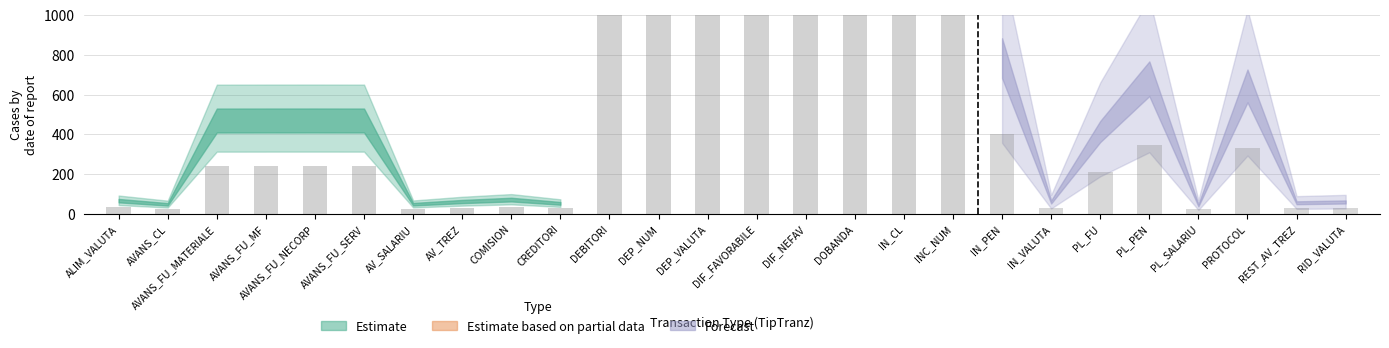

List the labels in order of Estimate based on partial data value, largest first.

ALIM_VALUTA, AVANS_CL, AVANS_FU_MATERIALE, AVANS_FU_MF, AVANS_FU_NECORP, AVANS_FU_SERV, AV_SALARIU, AV_TREZ, COMISION, CREDITORI, DEBITORI, DEP_NUM, DEP_VALUTA, DIF_FAVORABILE, DIF_NEFAV, DOBANDA, IN_CL, INC_NUM, IN_PEN, IN_VALUTA, PL_FU, PL_PEN, PL_SALARIU, PROTOCOL, REST_AV_TREZ, RID_VALUTA